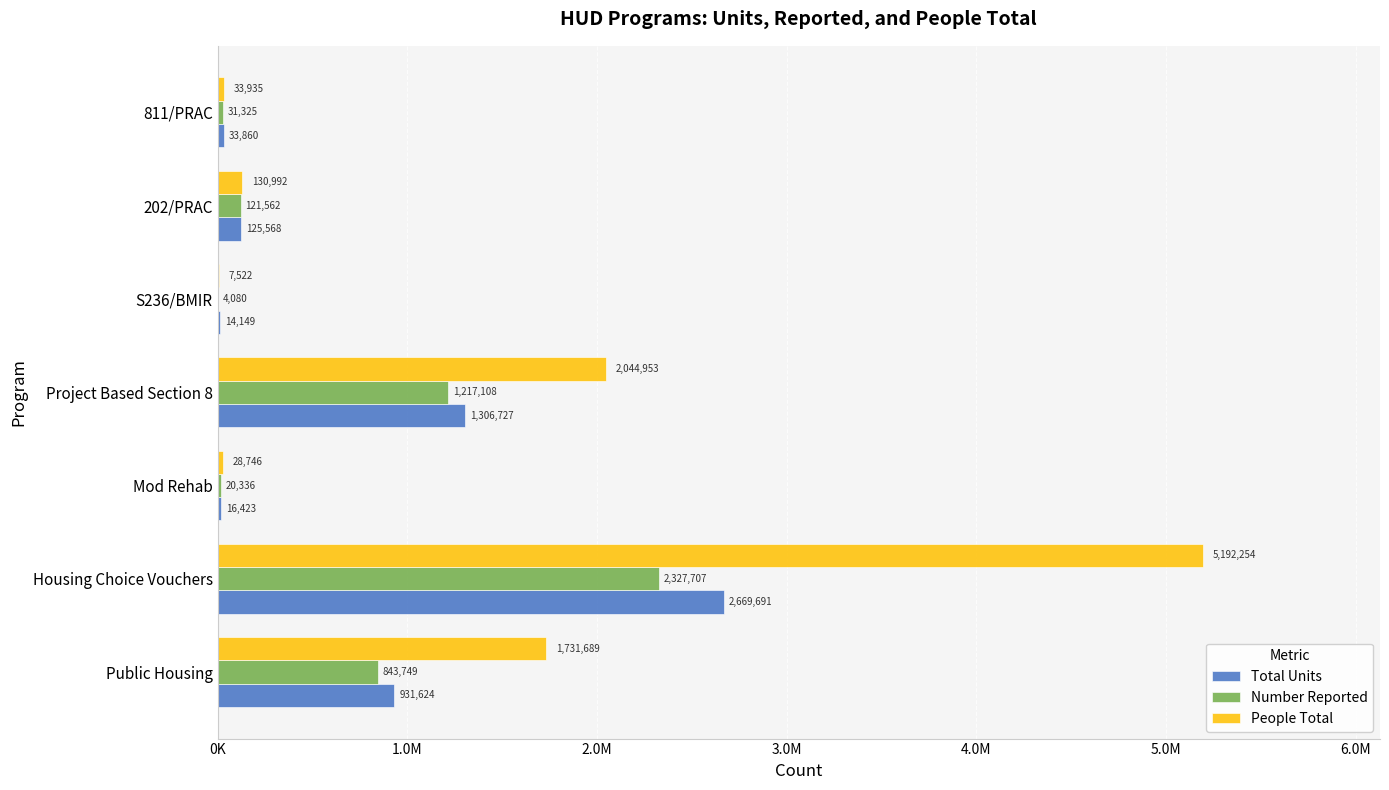

At which category is the sum across all series the highest?

Housing Choice Vouchers